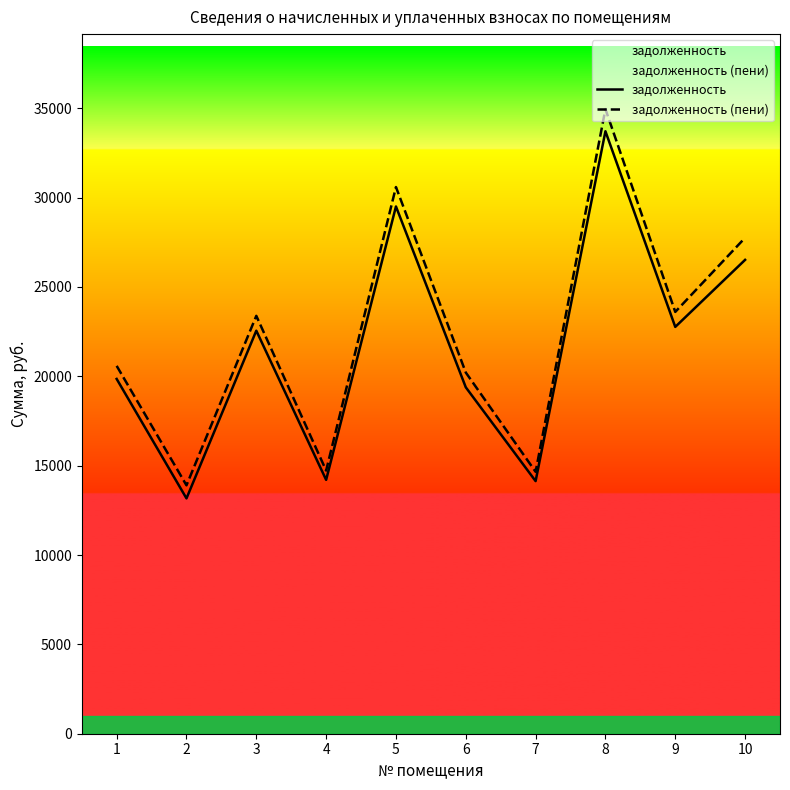

True or false: задолженность and задолженность (пени) cross at least once.

False